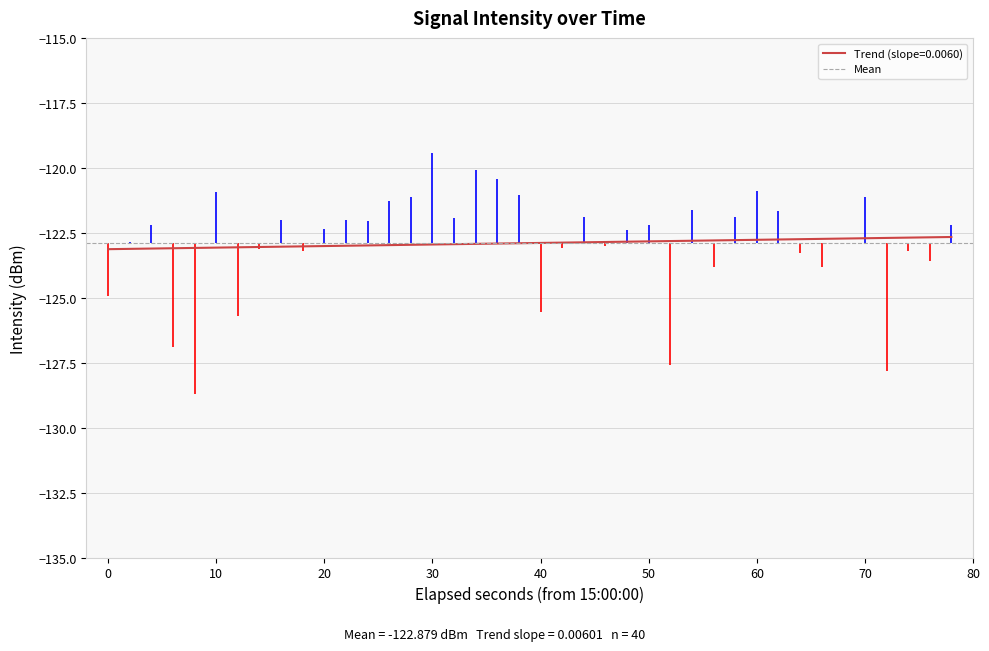

Is it true that the value at 15 is -64.9?

False